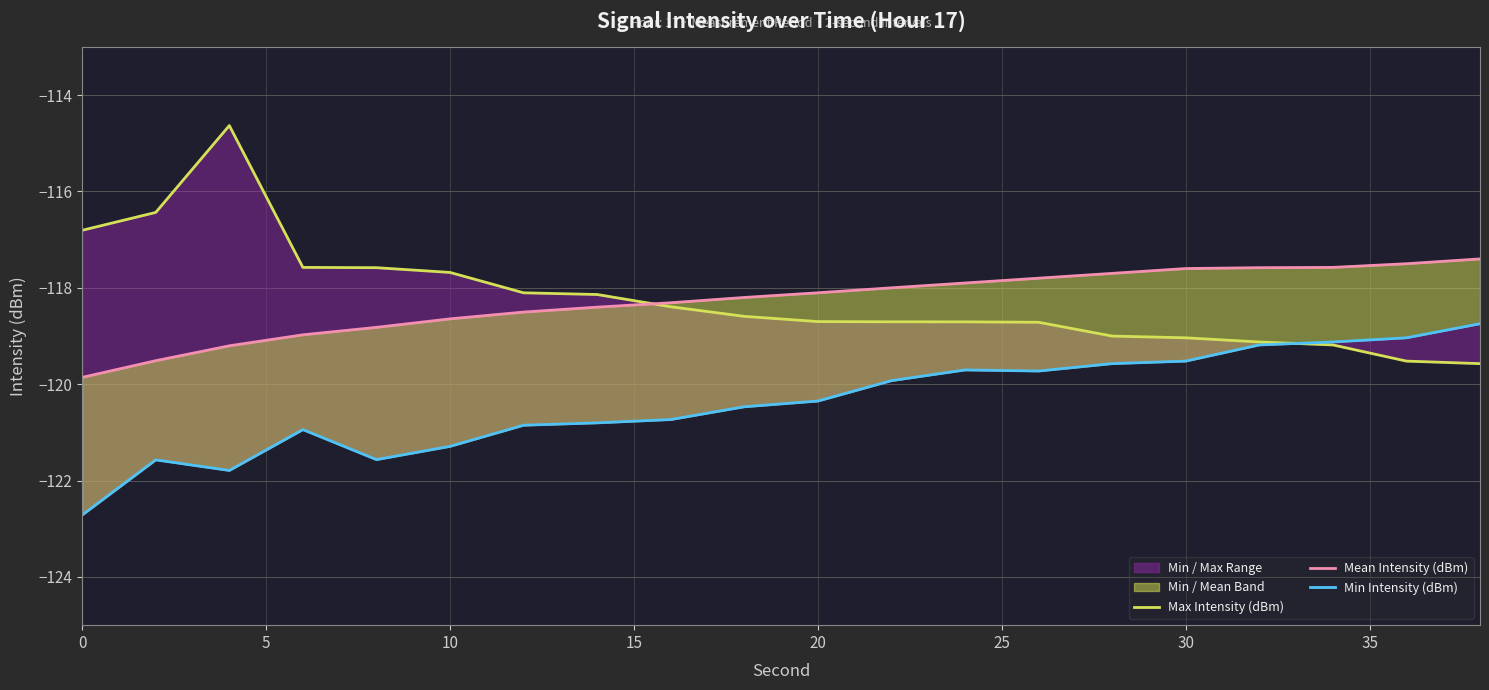

Is the value of Max Intensity (dBm) at 14 greater than the value of Mean Intensity (dBm) at 20?

No